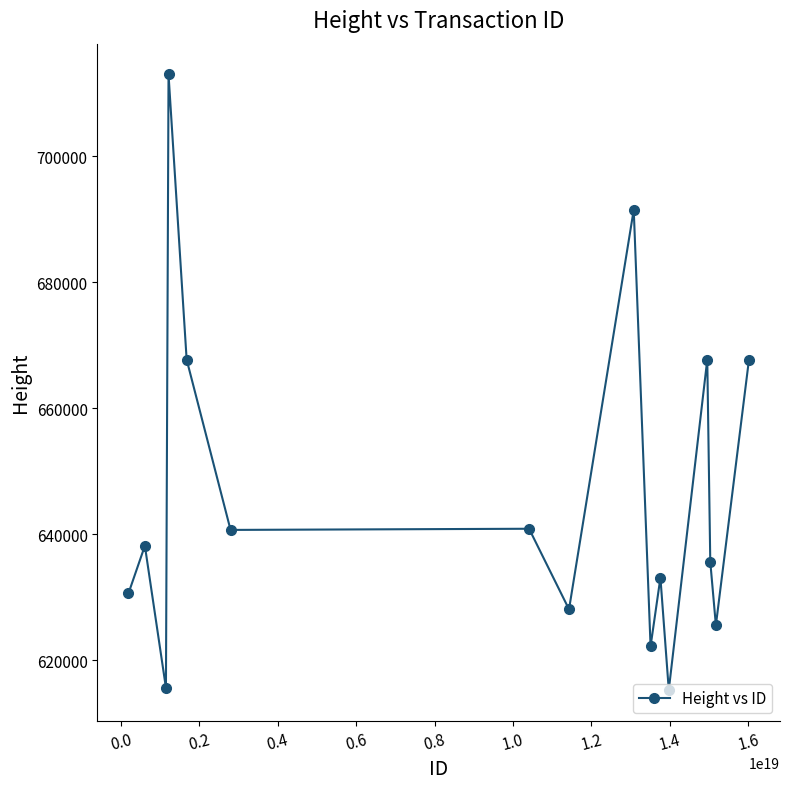

What is the difference between the second highest and second lowest values?

75906